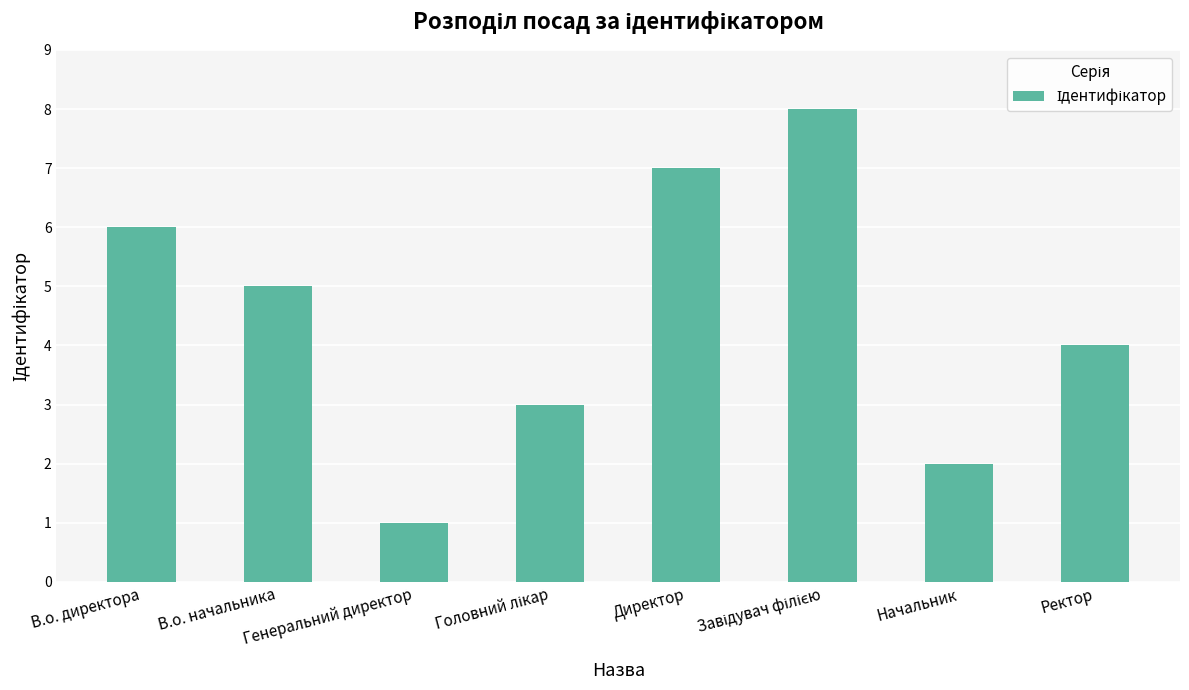

What is the greatest value displayed?

8